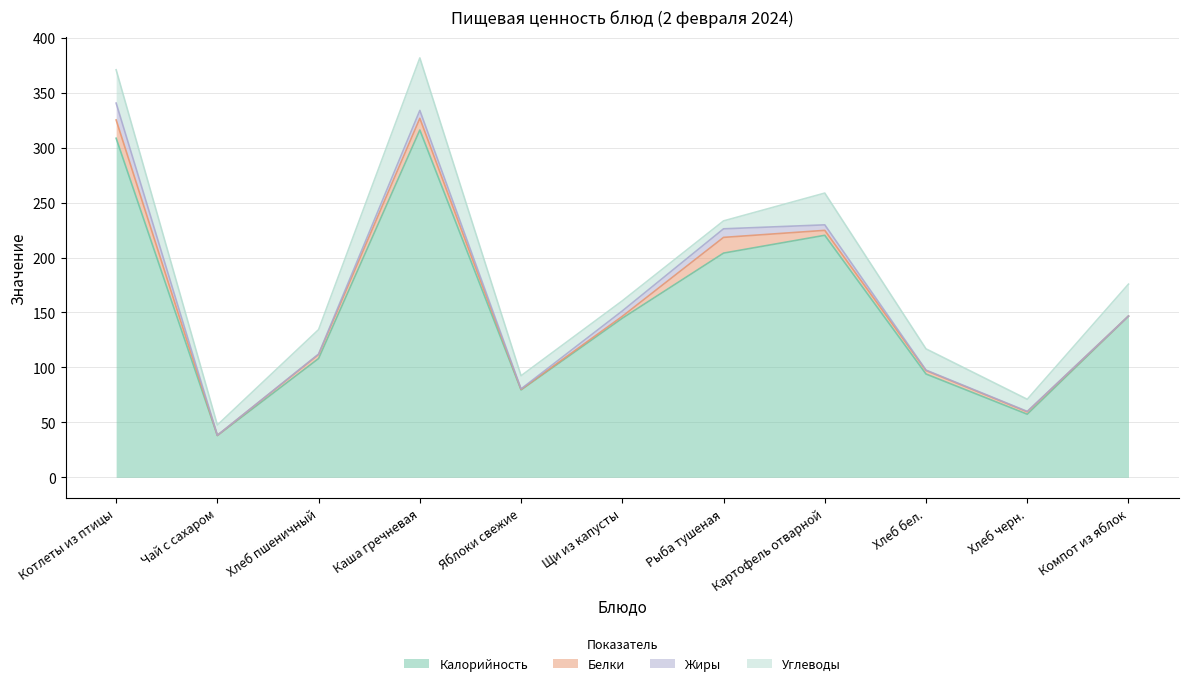

What is the label of the 4th point from the left?

Каша гречневая